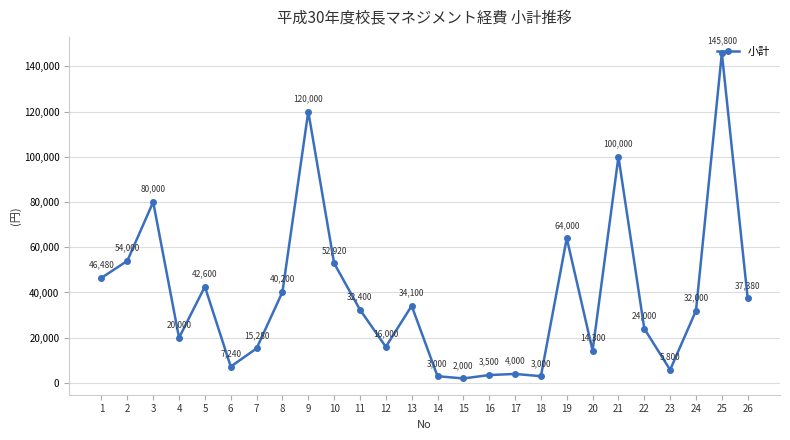

True or false: the data shows 20000 at 4.

True